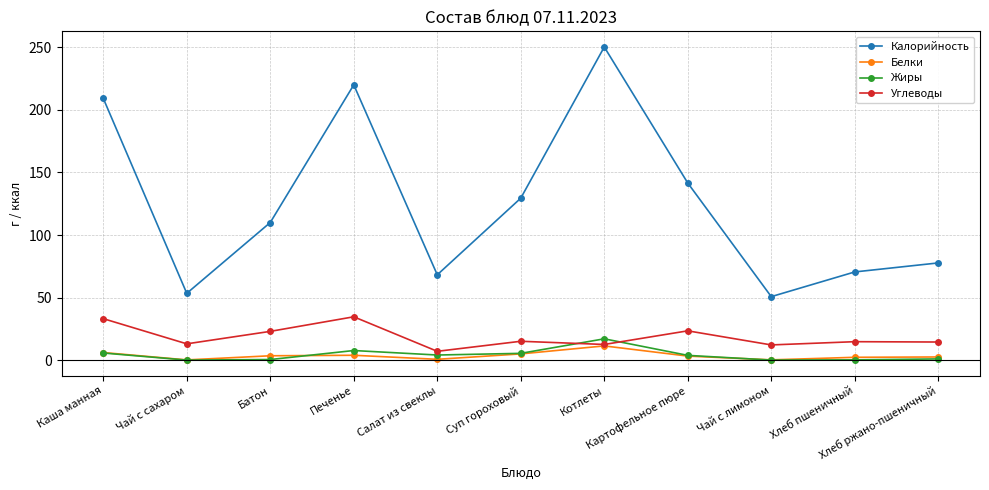

At which category does Калорийность reach its first local peak?

Печенье